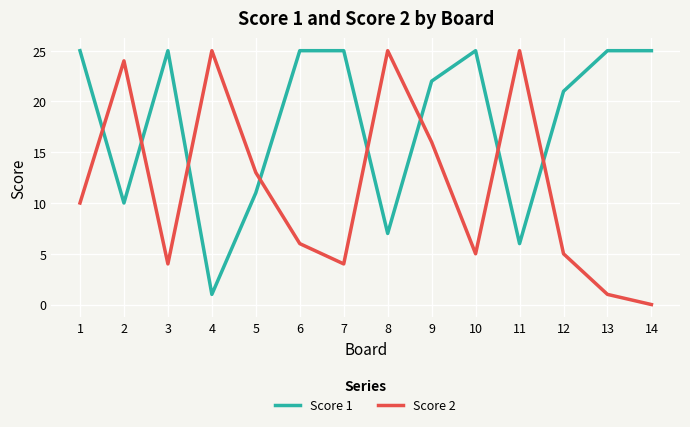

Reading left to right, transcribe all the data shown in this chart.

Score 1: 1=25	2=10	3=25	4=1	5=11	6=25	7=25	8=7	9=22	10=25	11=6	12=21	13=25	14=25
Score 2: 1=10	2=24	3=4	4=25	5=13	6=6	7=4	8=25	9=16	10=5	11=25	12=5	13=1	14=0